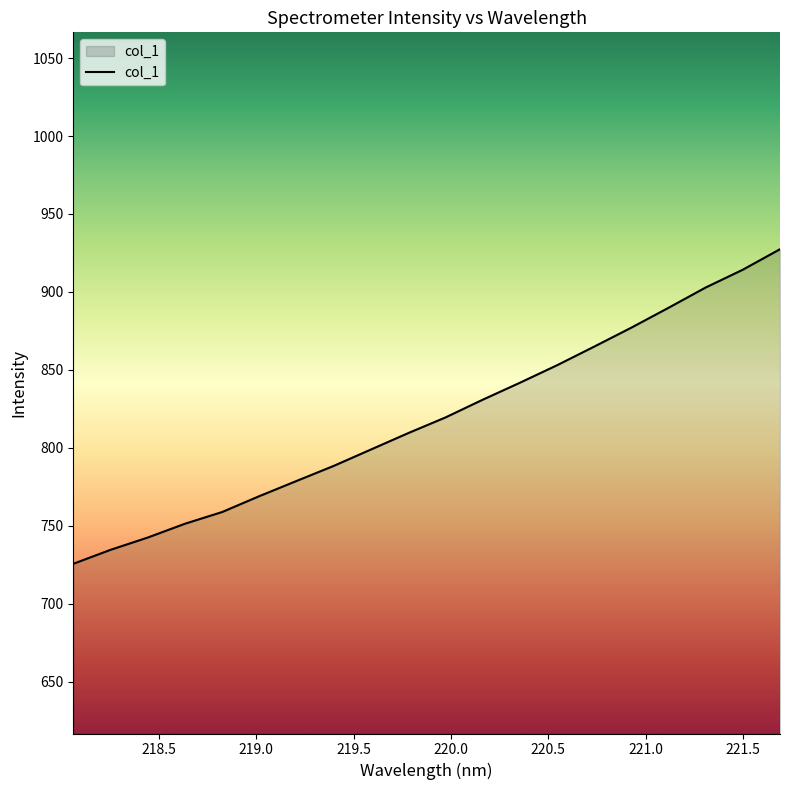

What is the minimum value shown in the chart?

725.6